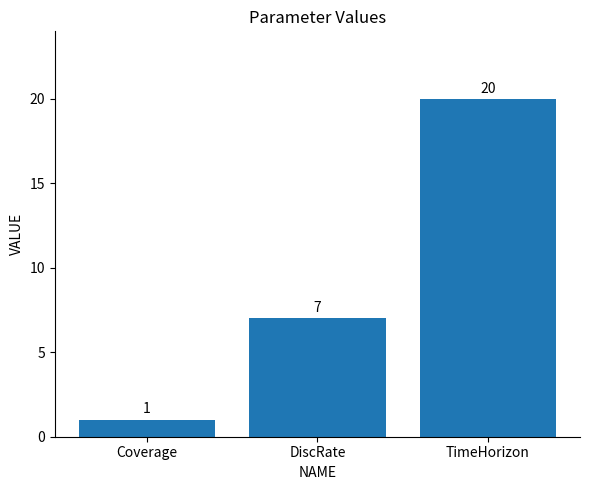

What is the value of the 1st bar from the left?

1